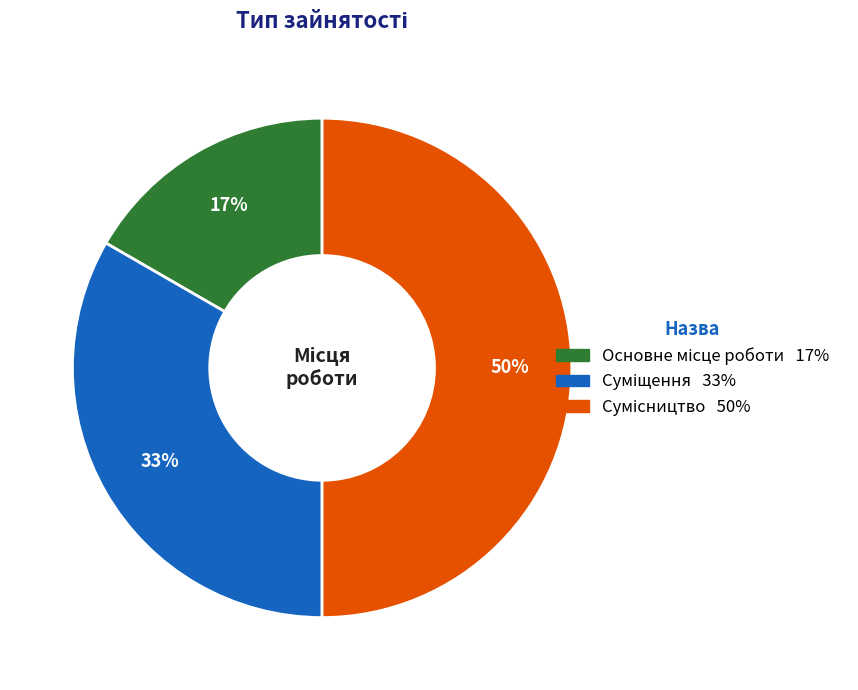

To the nearest percent, what is the average slice percentage?

33%